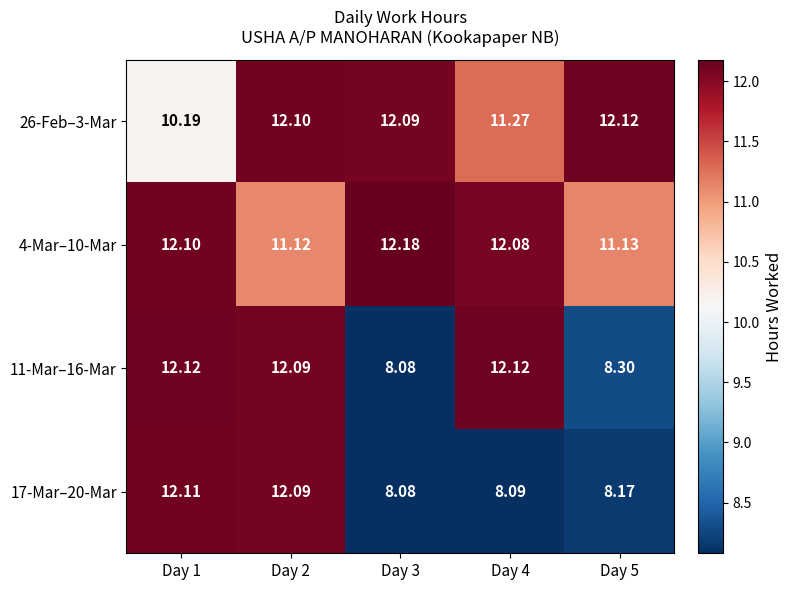

What is the total value across all series at Day 2?

47.4